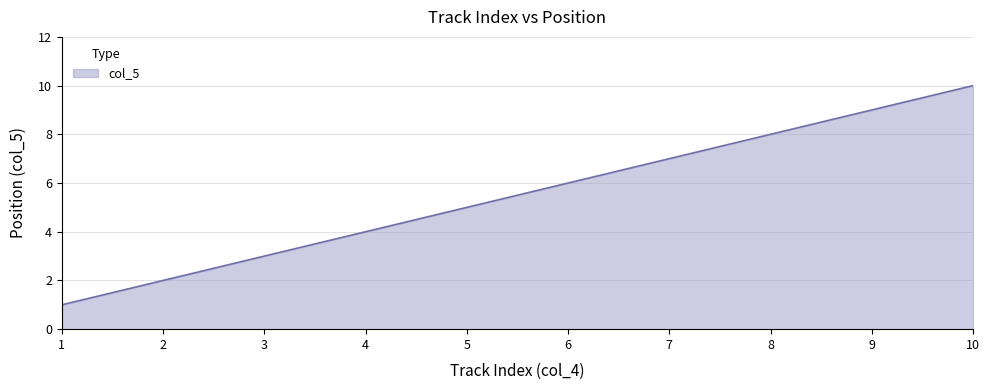

Is it true that the value at 6 is 6?

True